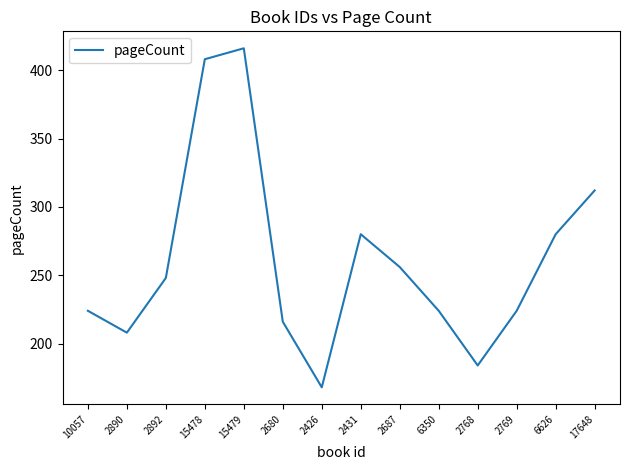

What is the ratio of the value at 2892 to the value at 2426?

1.5